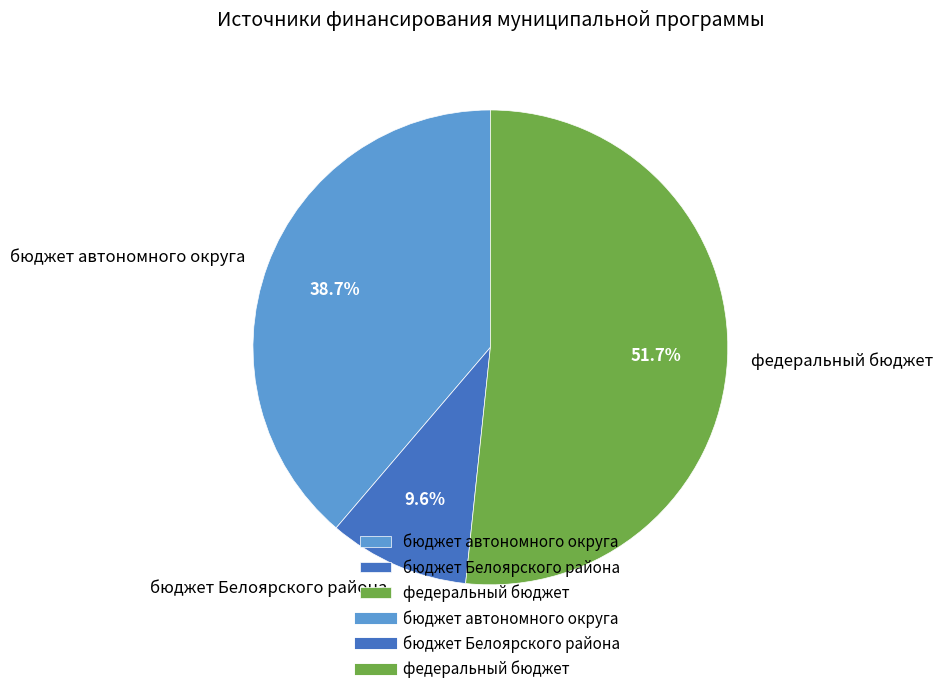

What is the largest slice in the pie chart?

федеральный бюджет